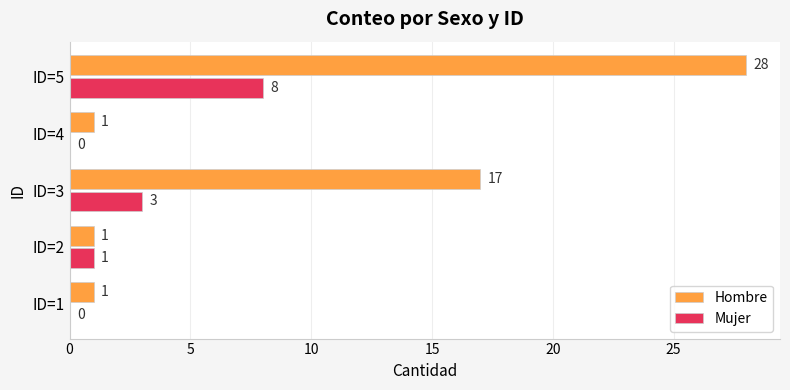

Which category has the highest value in the Hombre series?

ID=5